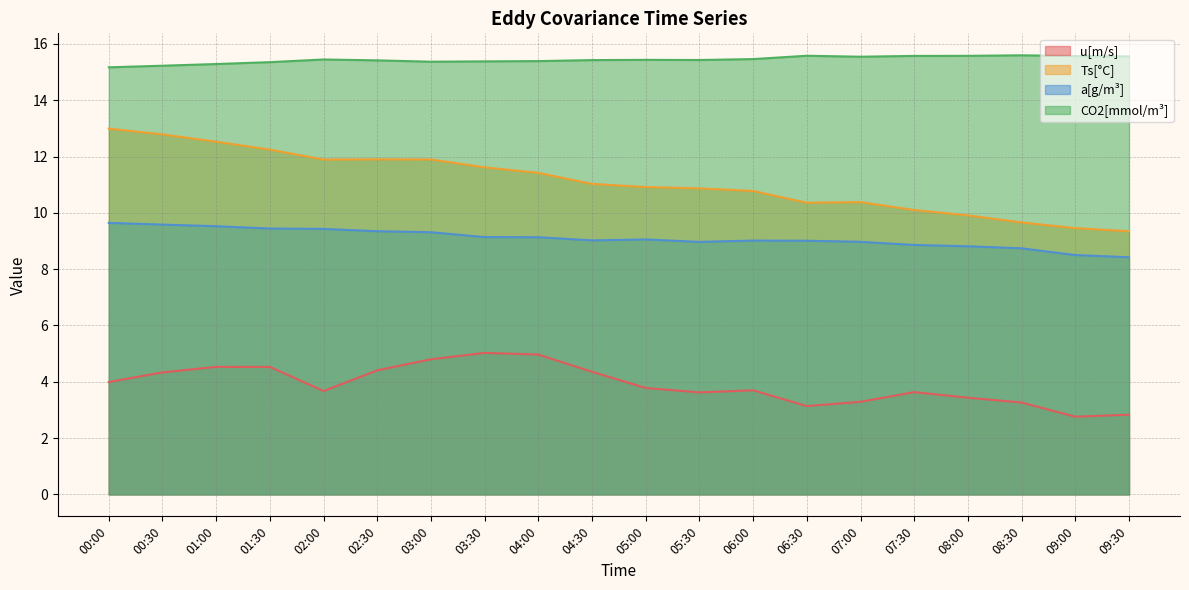

How many series are shown in this chart?

4